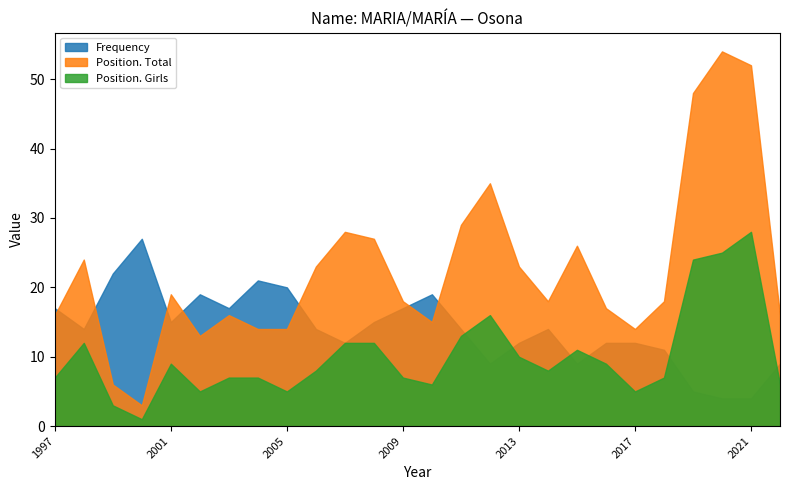

In Position. Girls, how many points are higher than both neighbors (excluding endpoints)?

5